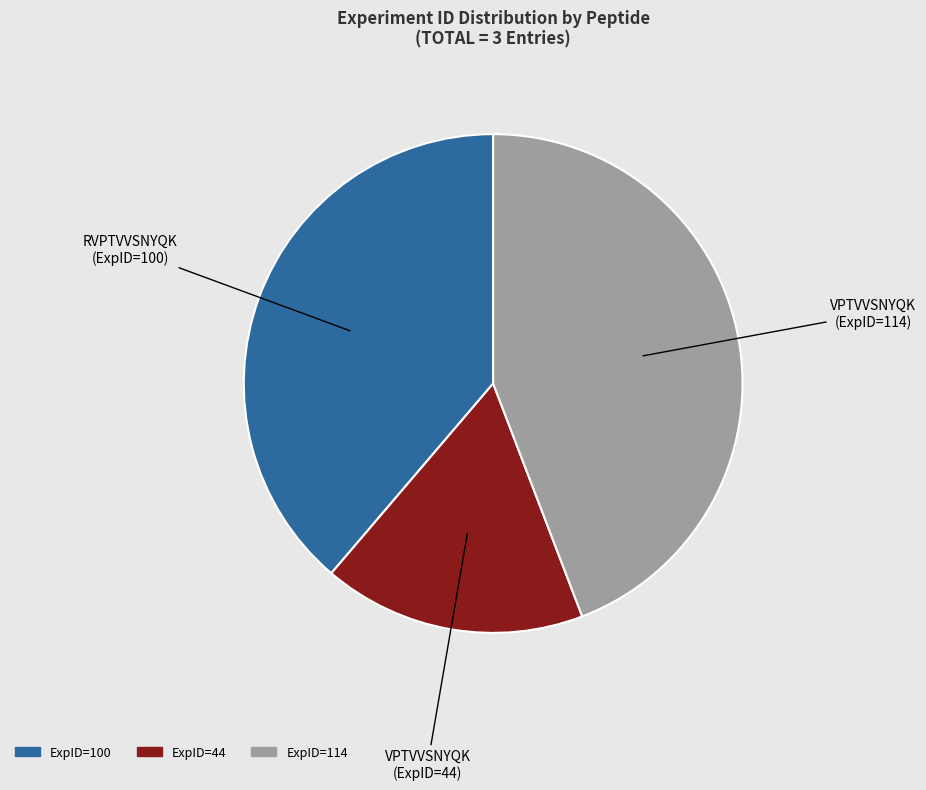

Is there a majority slice in this chart?

No